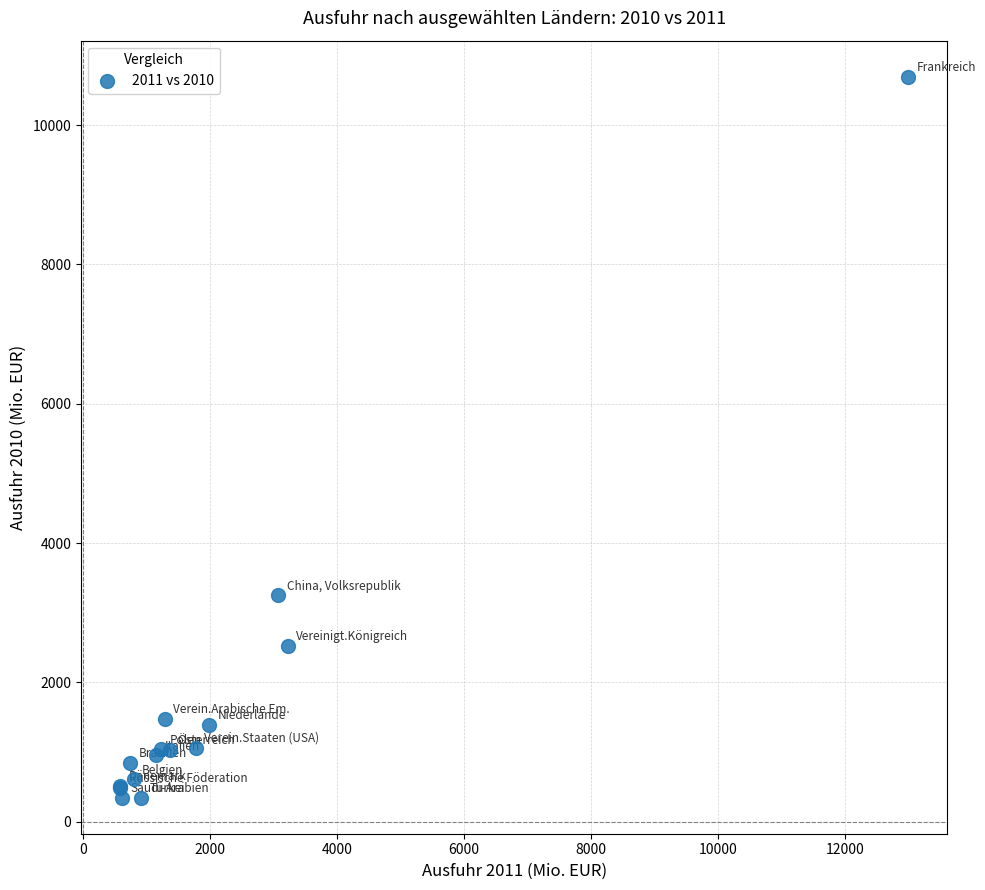

What Y value in the scatter plot is closest to 5520?

3248.7